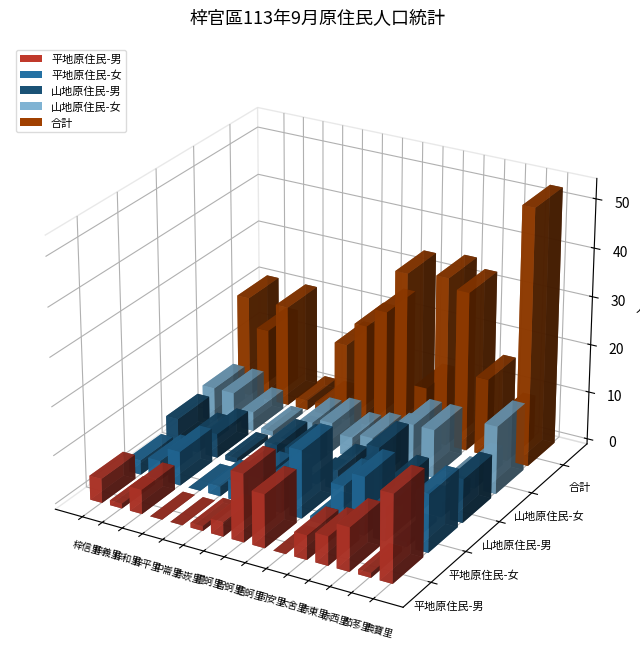

Read the 合計 value at 大舍里, to the nearest 10.

40